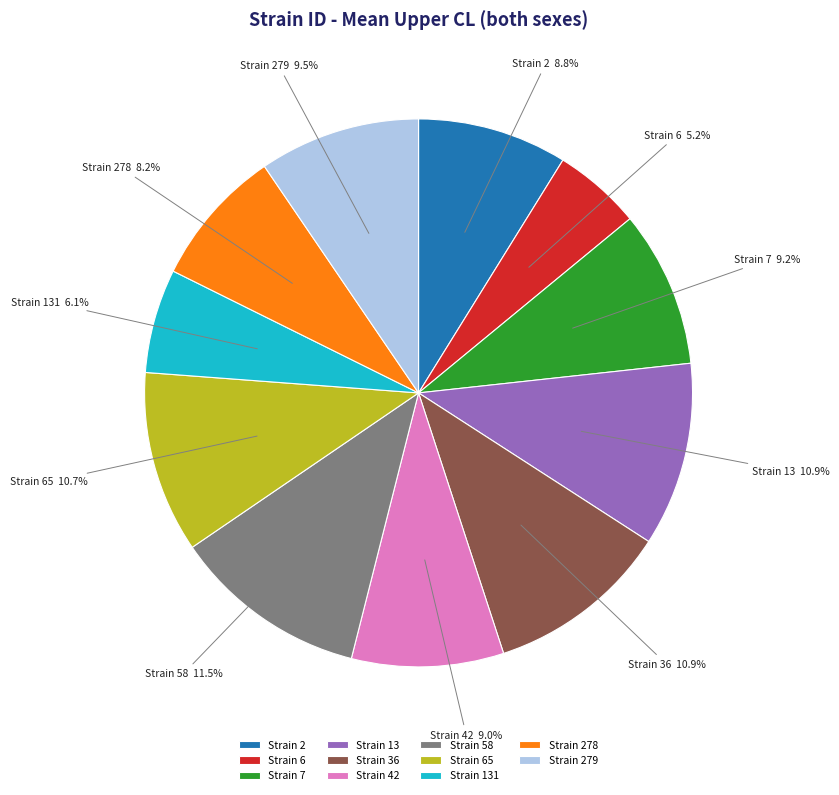

How many segments does this pie chart have?

11